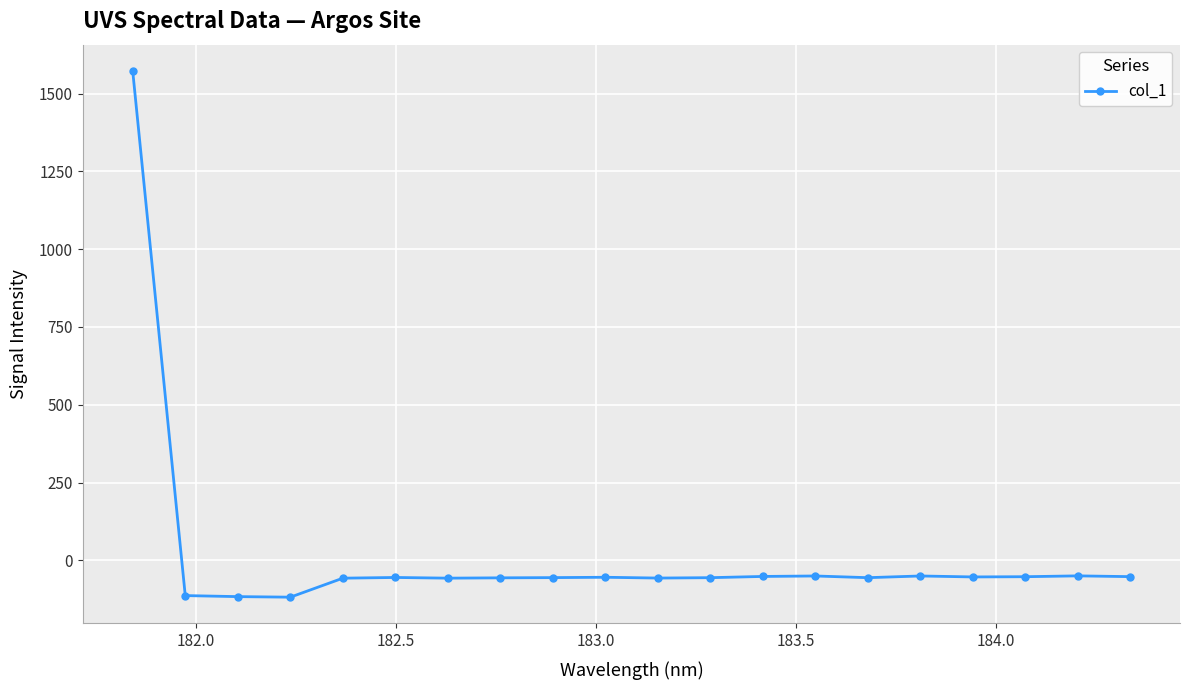

What is the greatest value displayed?

1572.4